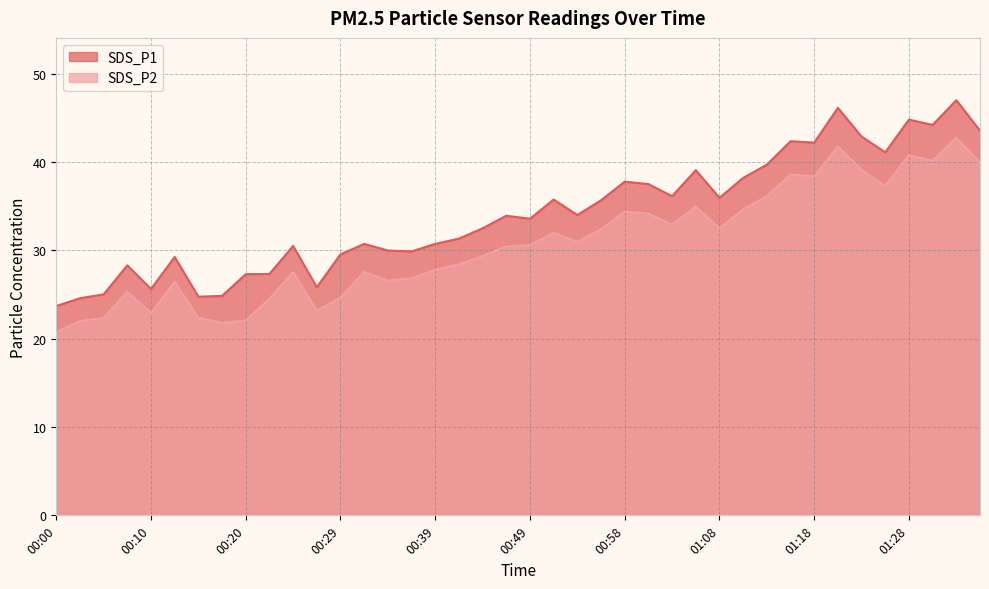

What is the highest value of the SDS_P2 series?

42.8